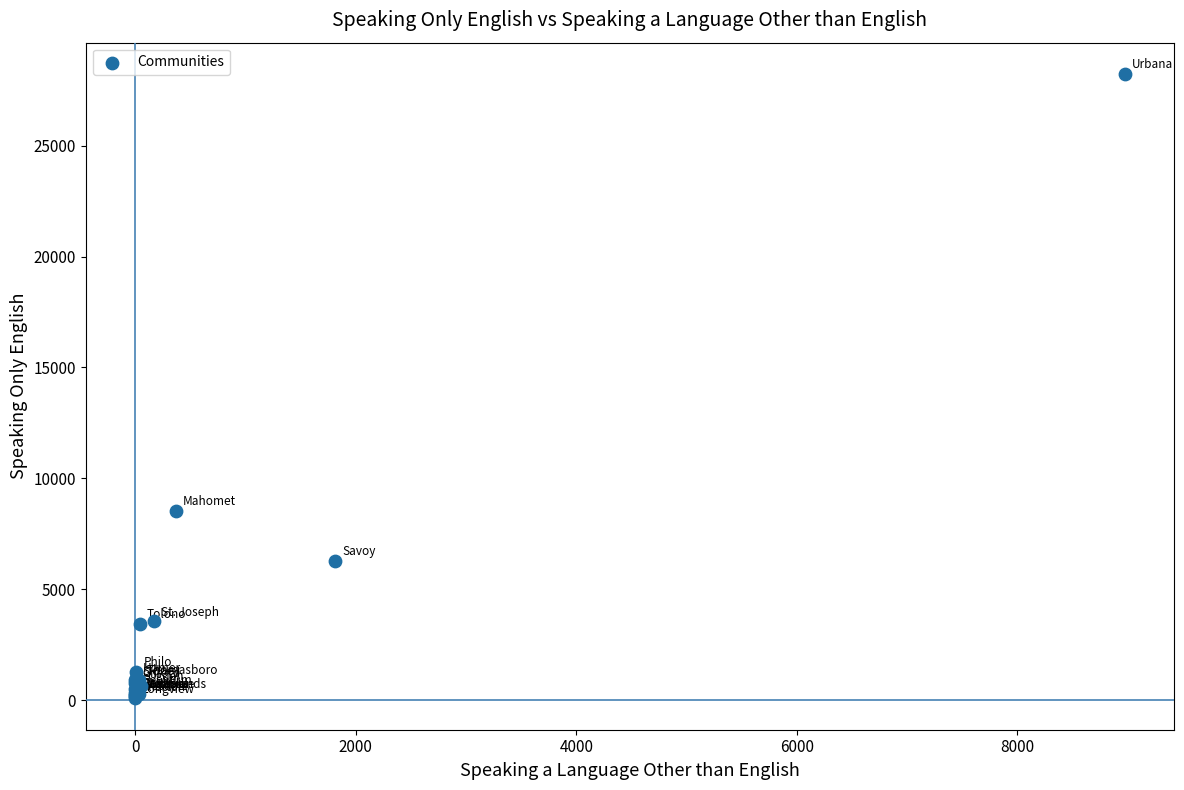

What Y value in the scatter plot is closest to 14155?

8546